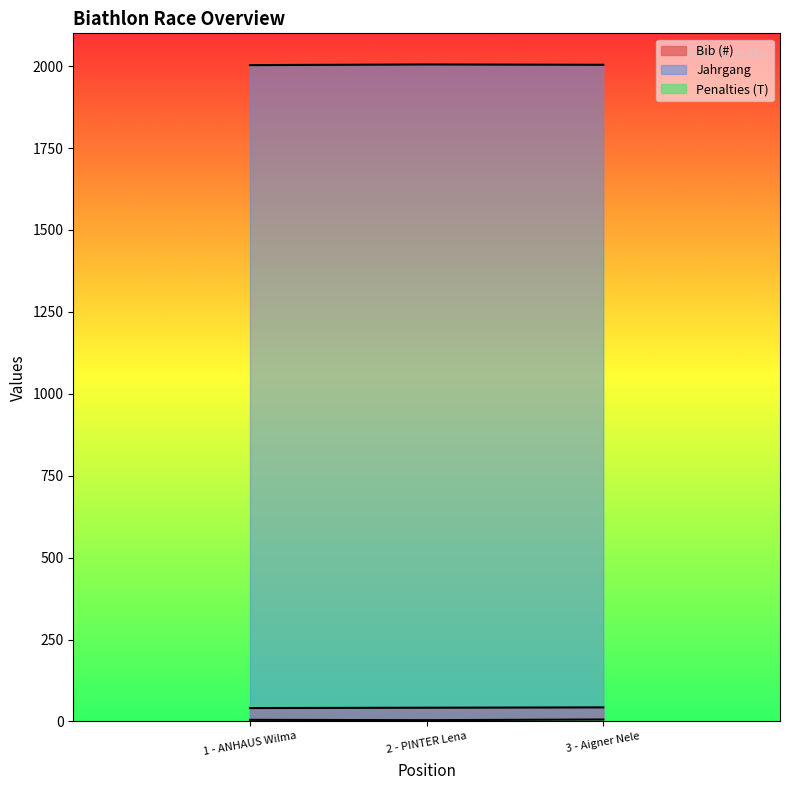

How many distinct data groups are displayed?

3